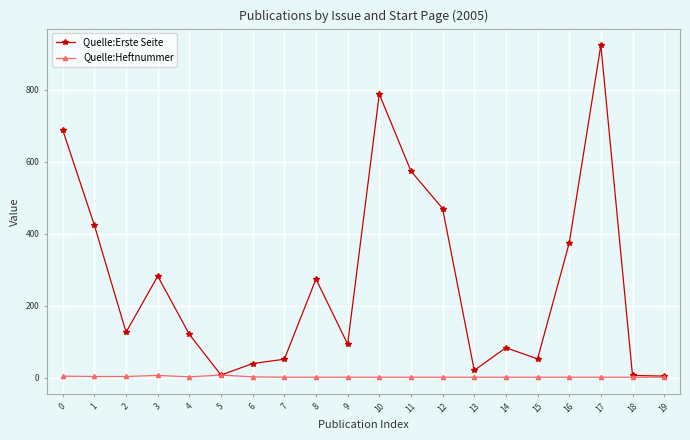

At which category is the sum across all series the highest?

17